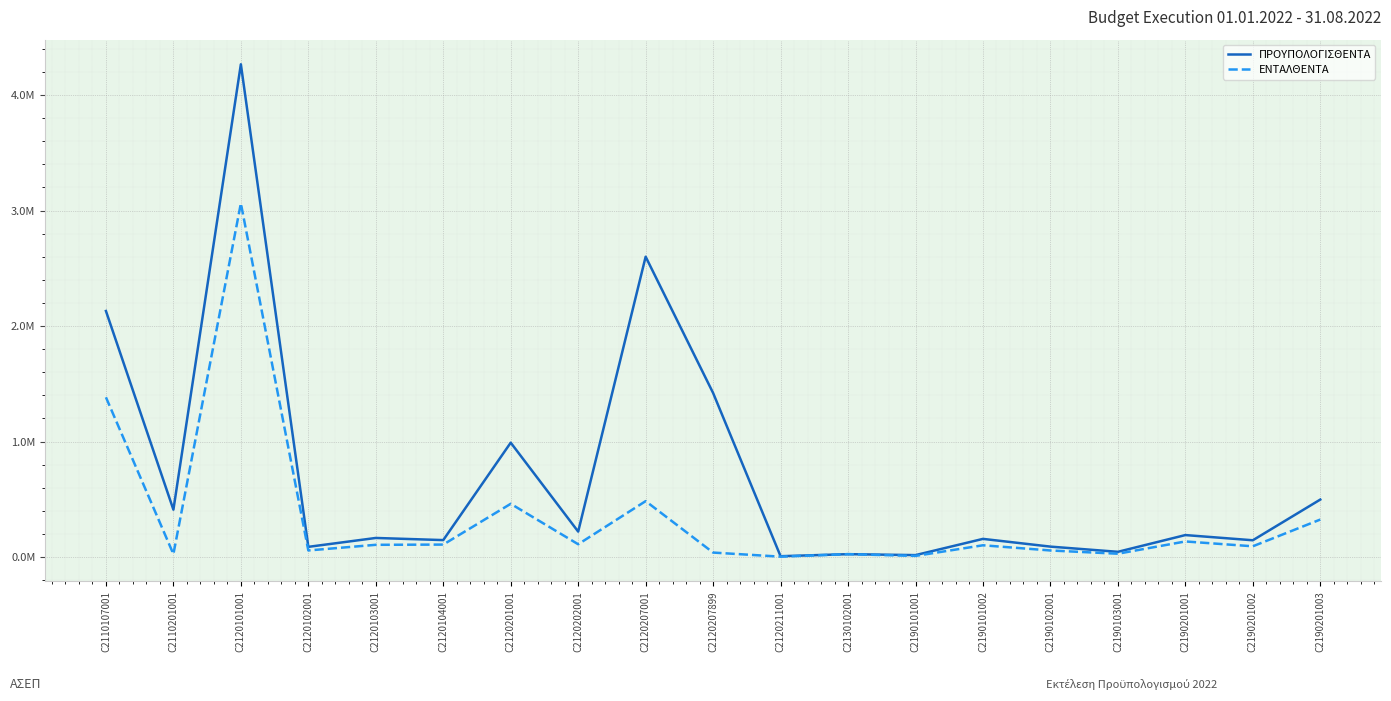

What is the difference between the ΠΡΟΥΠΟΛΟΓΙΣΘΕΝΤΑ values at C2120202001 and C2190201001?

30000.0